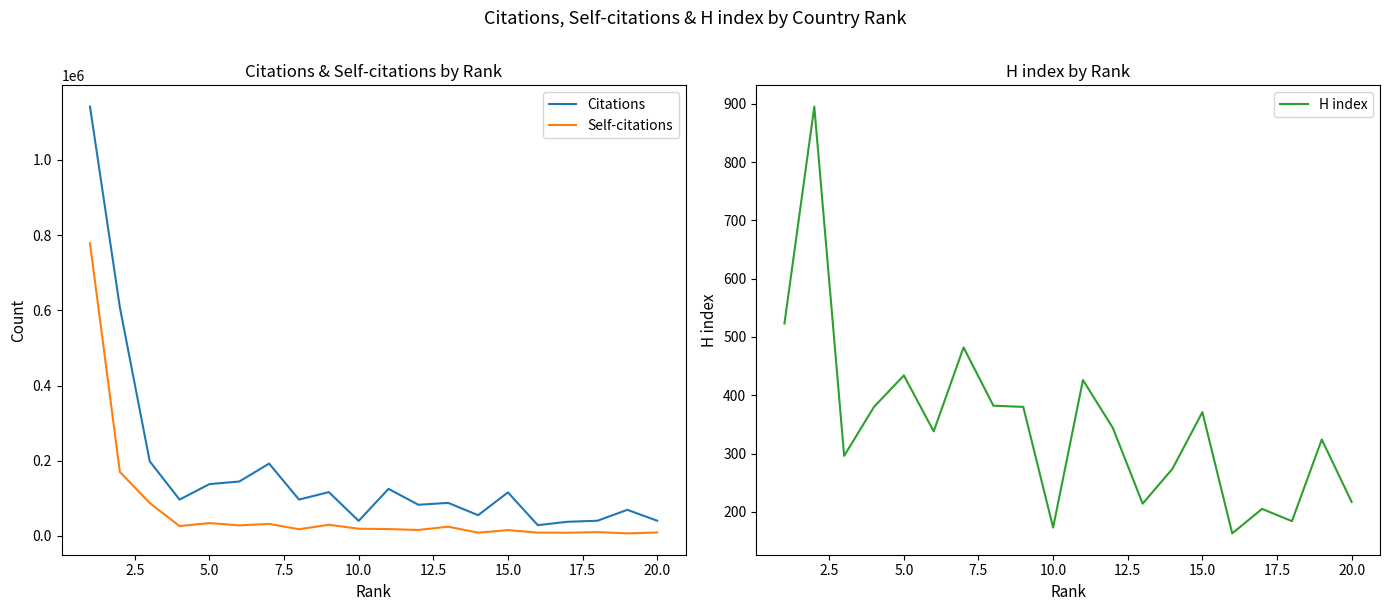

Rank the categories by H index value from lowest to highest.

15, 22.5, 17, 16, 12, 19, 13, 5.0, 18, 12.5, 11, 14, 7.5, 20.0, 17.5, 10, 10.0, 15.0, 0.0, 2.5